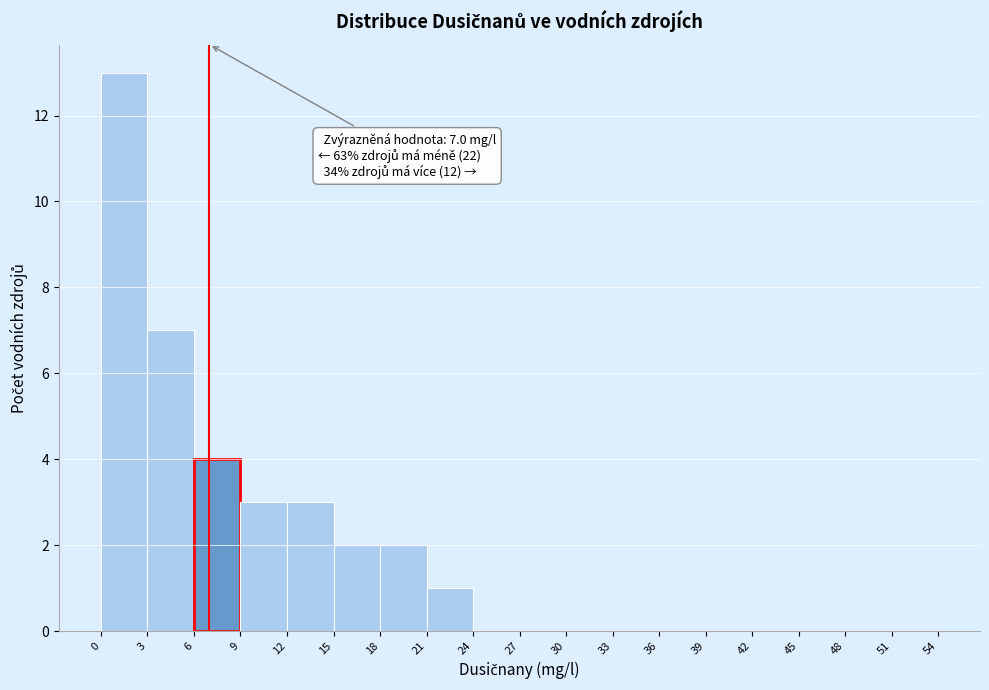

Which range on the x-axis has the tallest bar?

0 to 3